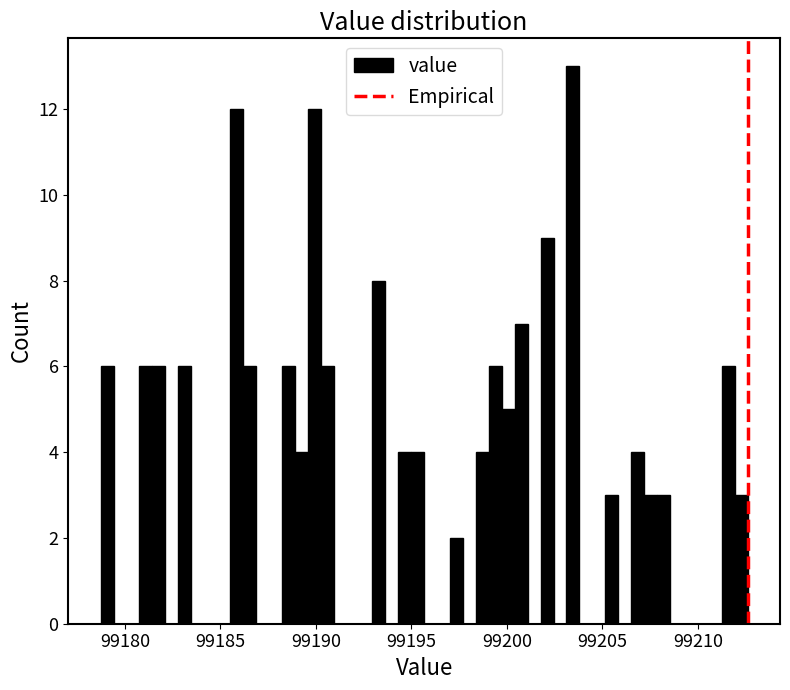

Around what value on the x-axis is the tallest bar? Give the approximate position of its centre, as read against the axis.

99203.5